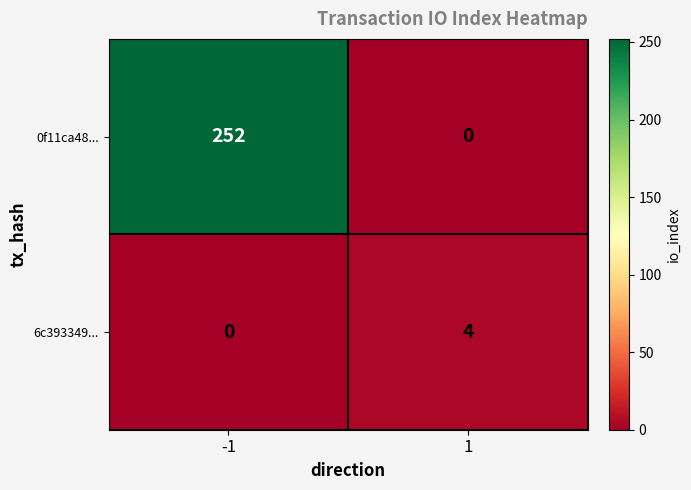

Rank the series by their maximum value, from lowest to highest.

6c393349..., 0f11ca48...